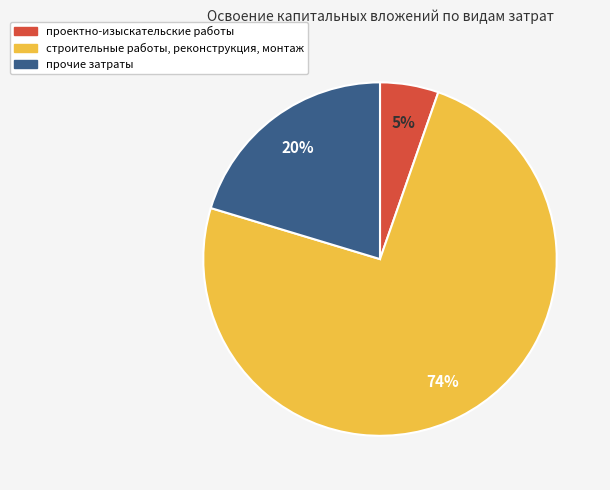

To the nearest percent, what is the combined percentage of проектно-изыскательские работы and строительные работы, реконструкция, монтаж?

80%